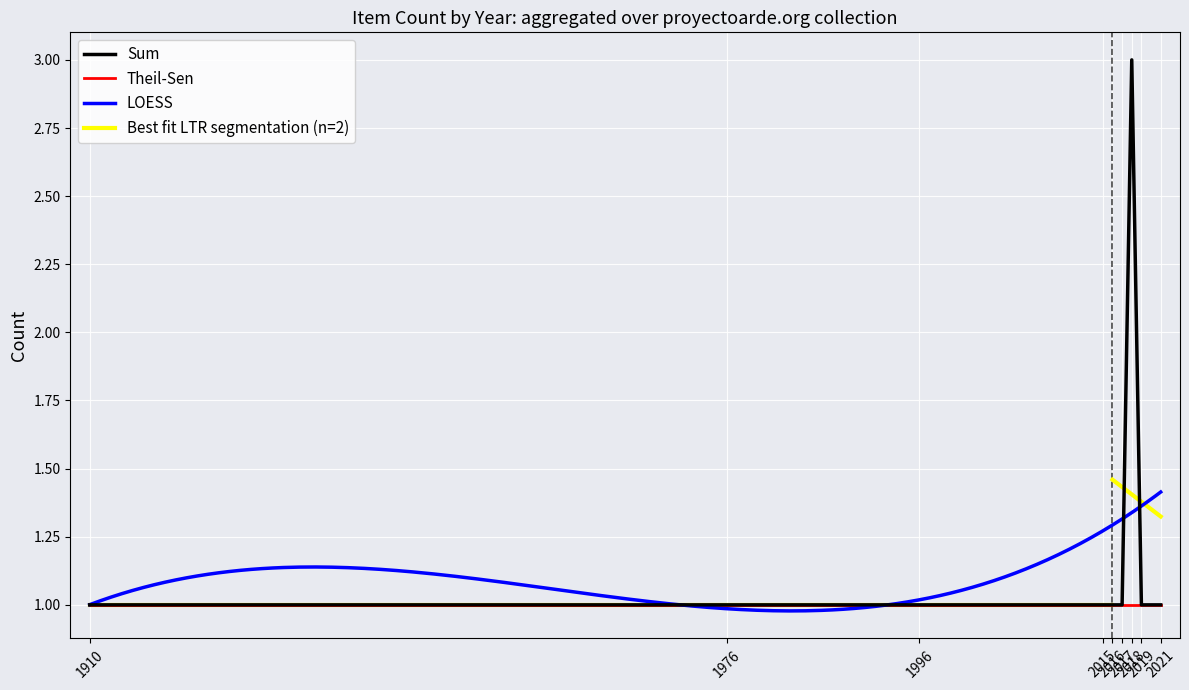

What is the total value across all series at 2017?

6